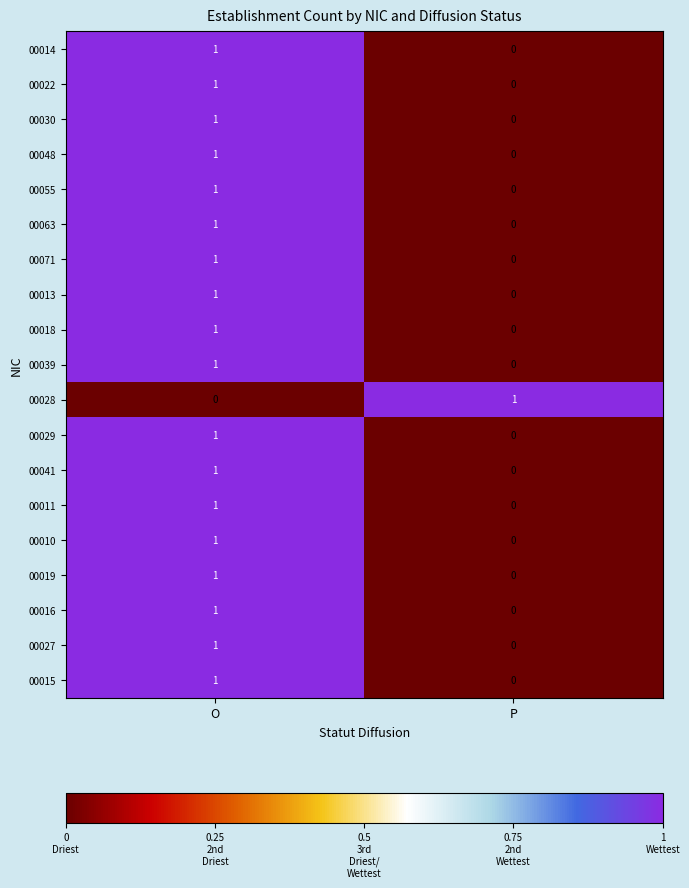

List the labels in order of 00019 value, smallest first.

P, O